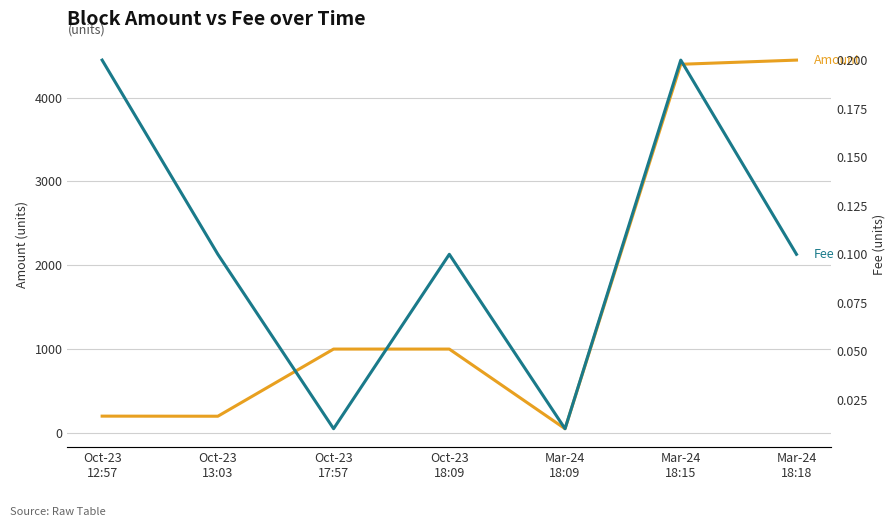

Does the chart display data point markers on the line(s)?

No